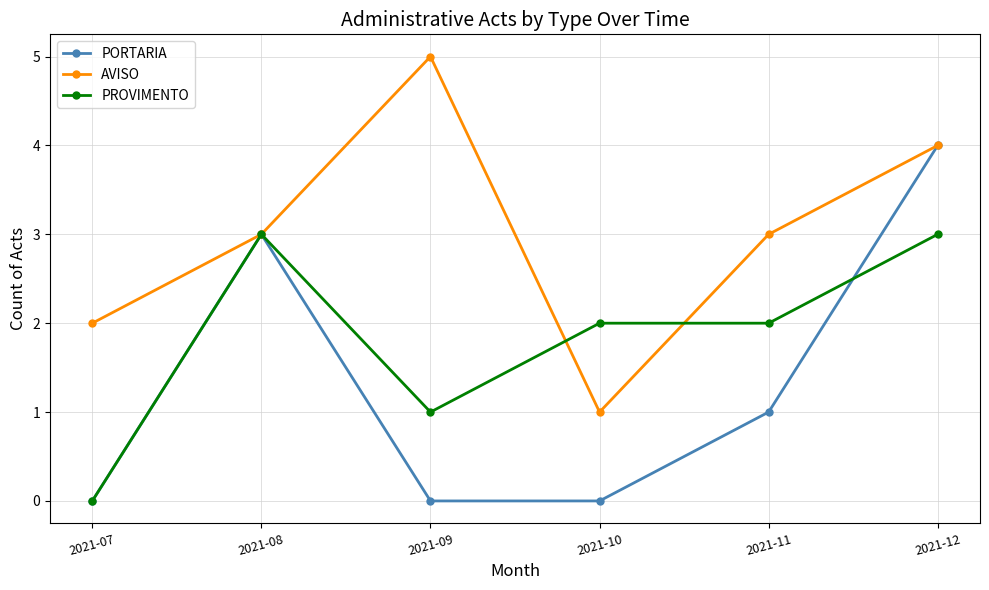

How many PROVIMENTO values are between 1 and 3?

5